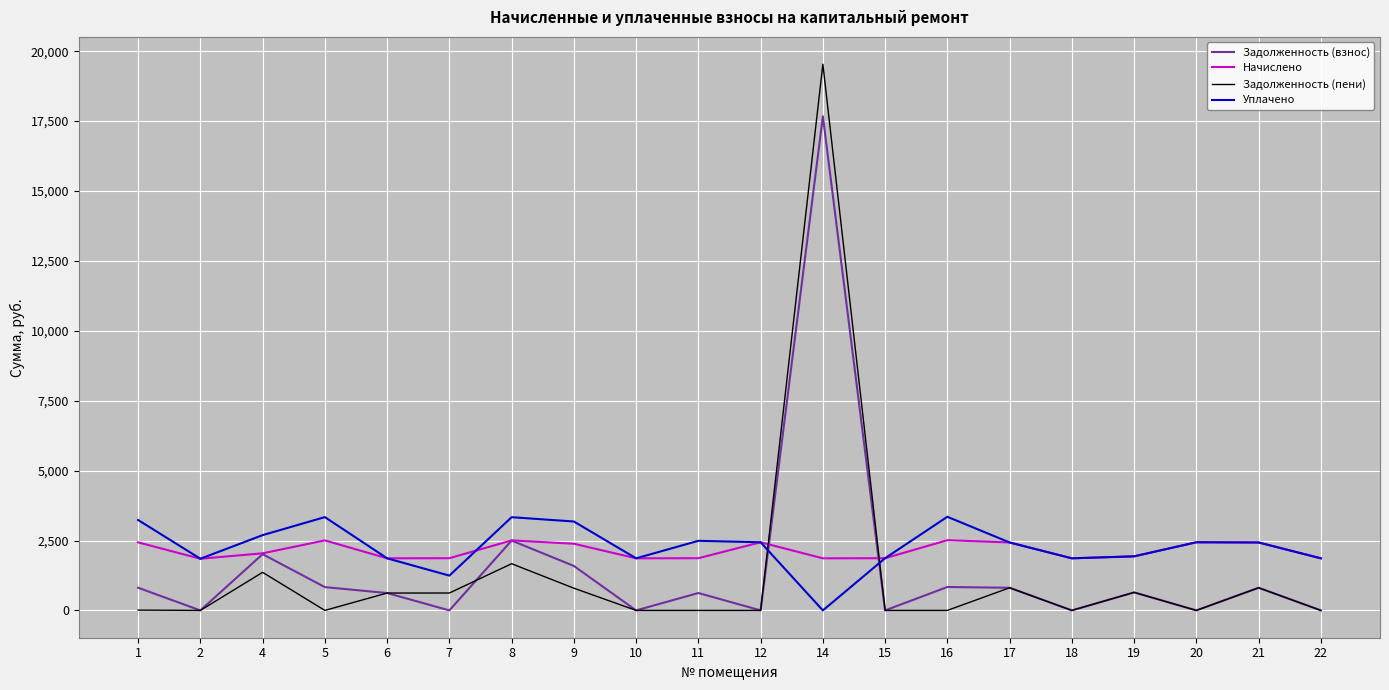

What is the total value across all series at 20?

4873.6